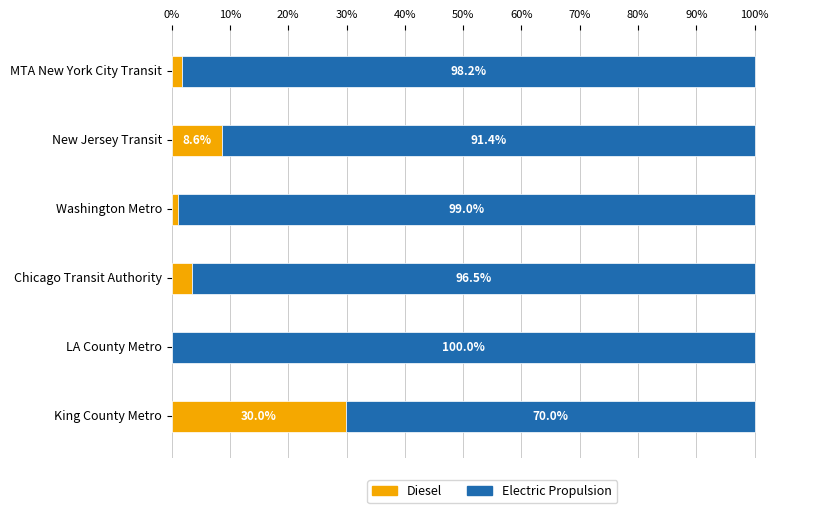

What is the total value across all series at Washington Metro?

100.0